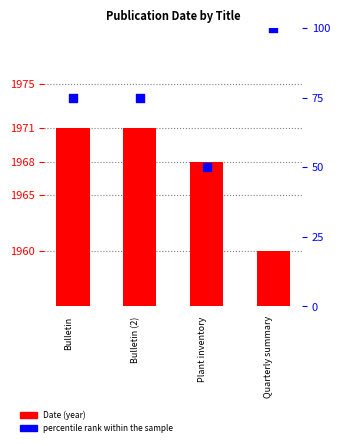

At which category is the sum across all series the highest?

Quarterly summary